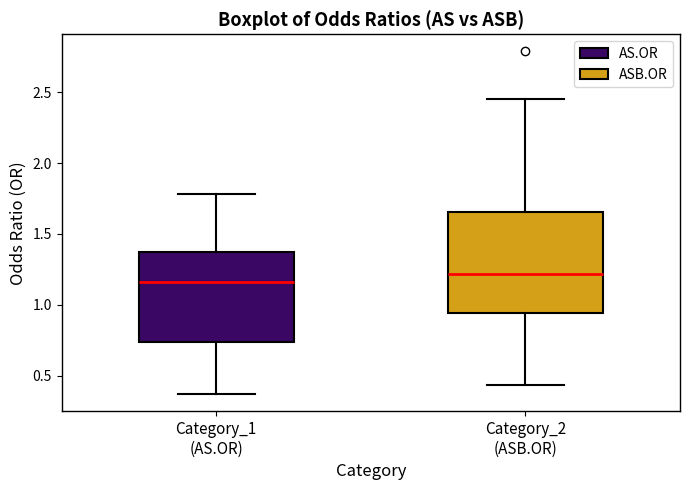

Comparing the boxes themselves (not the whiskers), which one is the tallest?

Category_2 (ASB.OR)